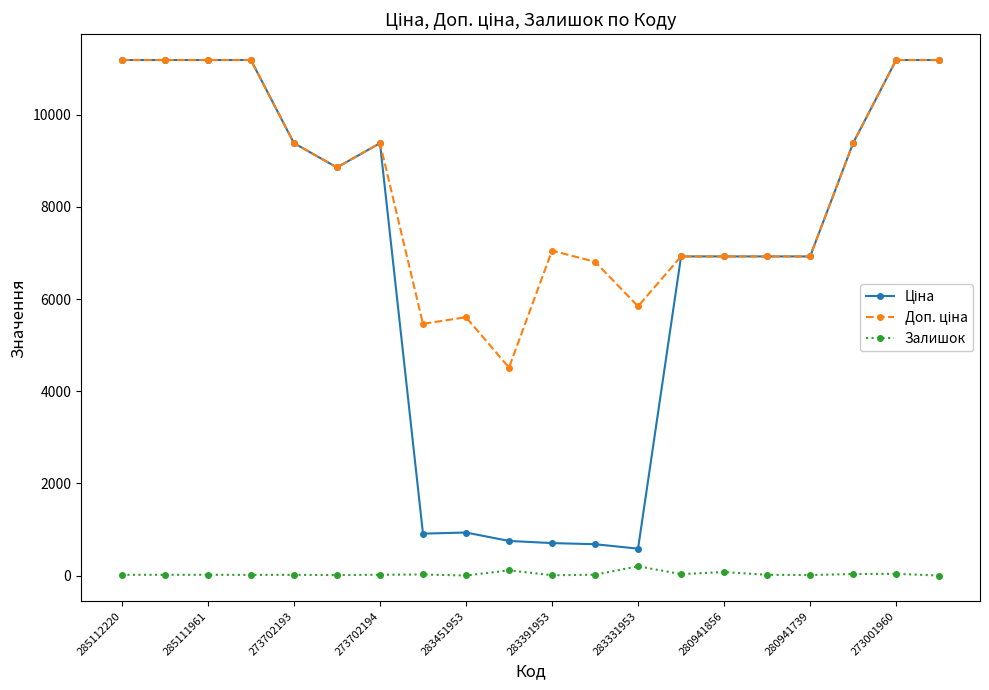

What is the minimum value for Залишок?

1.0